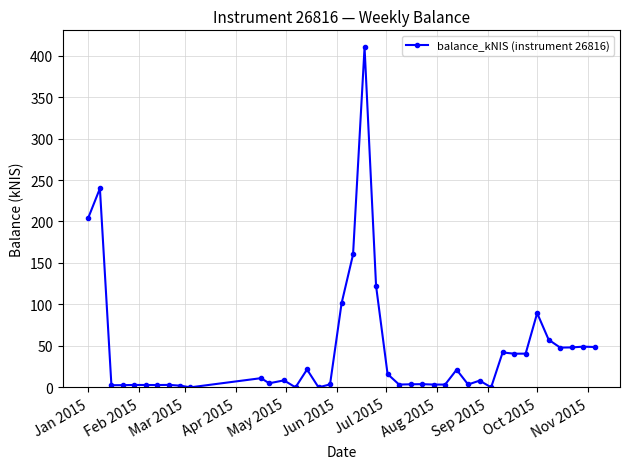

What is the maximum value shown in the chart?

410.0